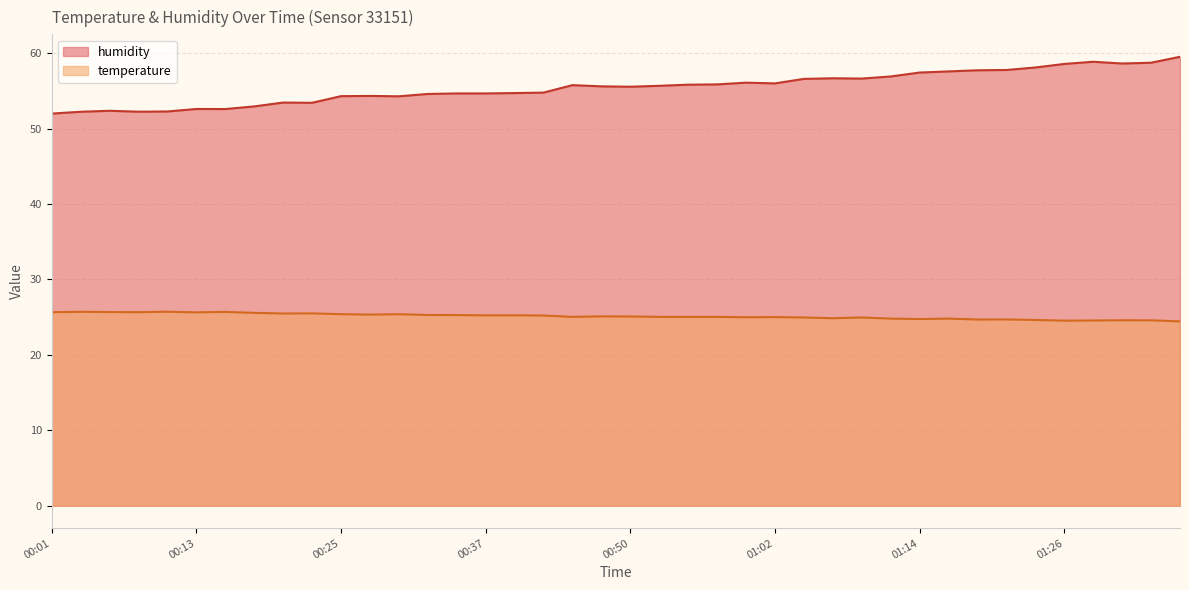

True or false: temperature and humidity cross at least once.

False